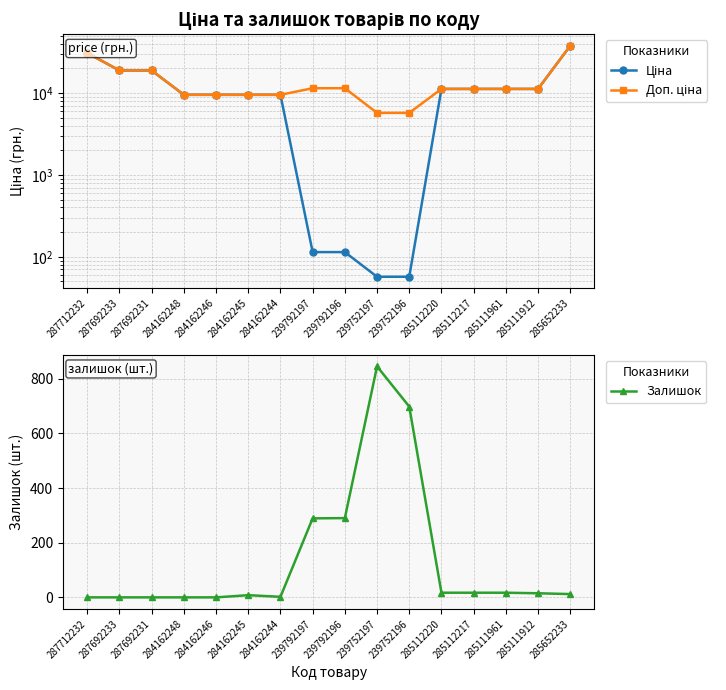

Where does the Доп. ціна series first go above 11188?

287712232